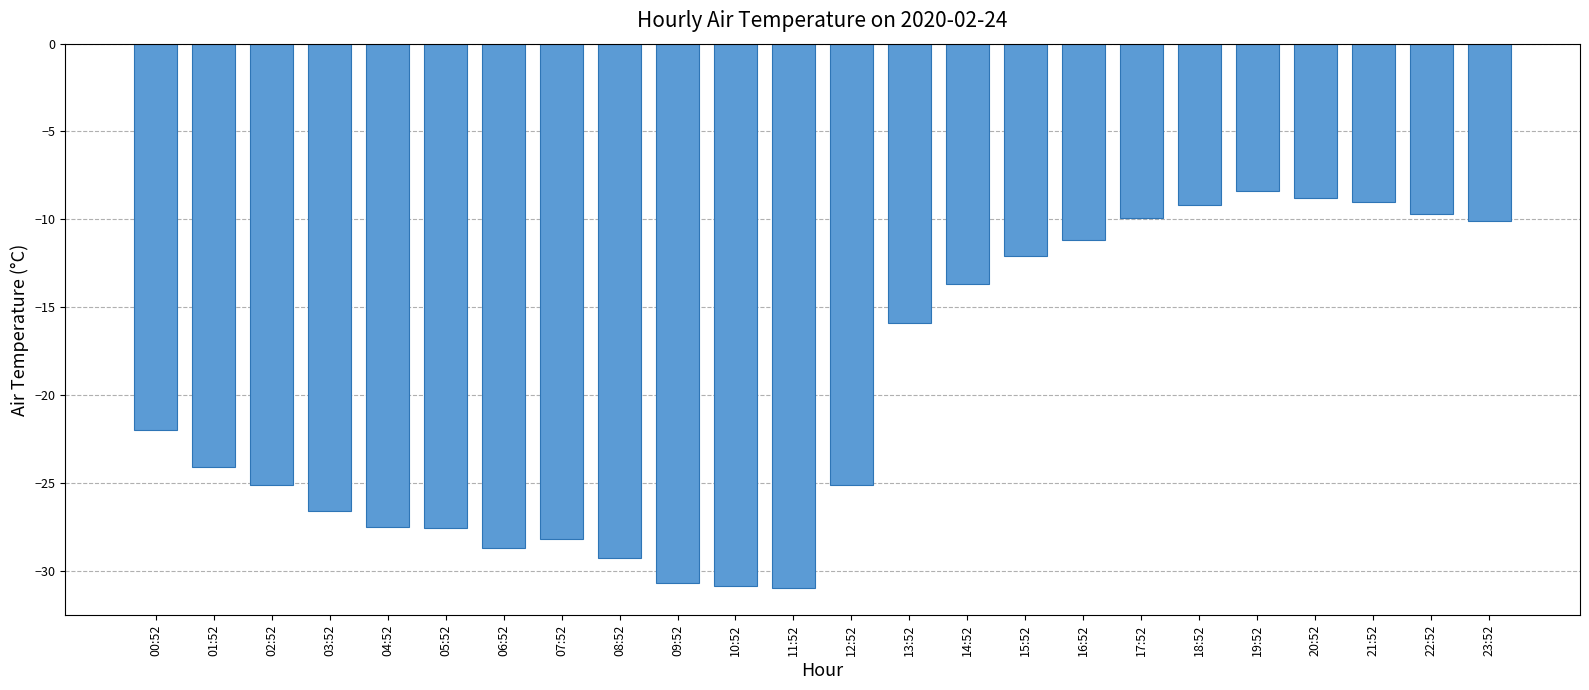

What is the sum of all values?

-474.8